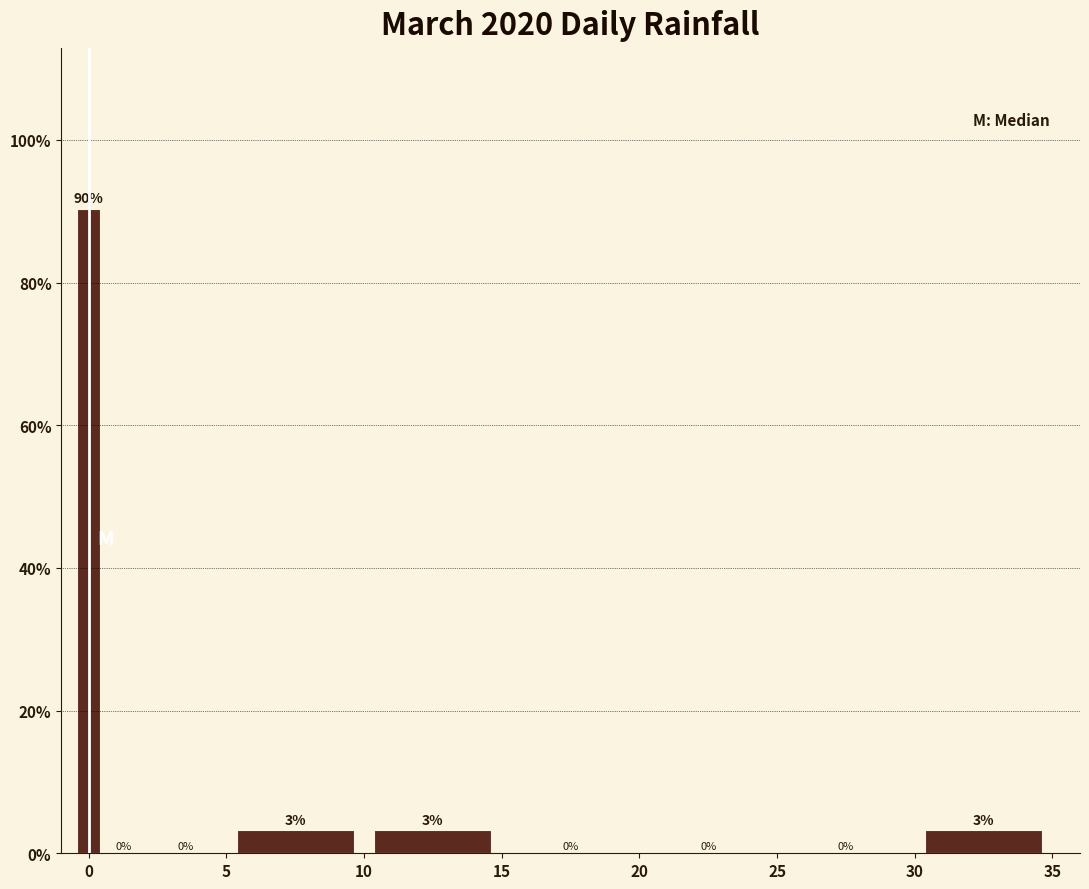

Read against the x-axis, roughly where is the centre of the tallest bar?

0.0